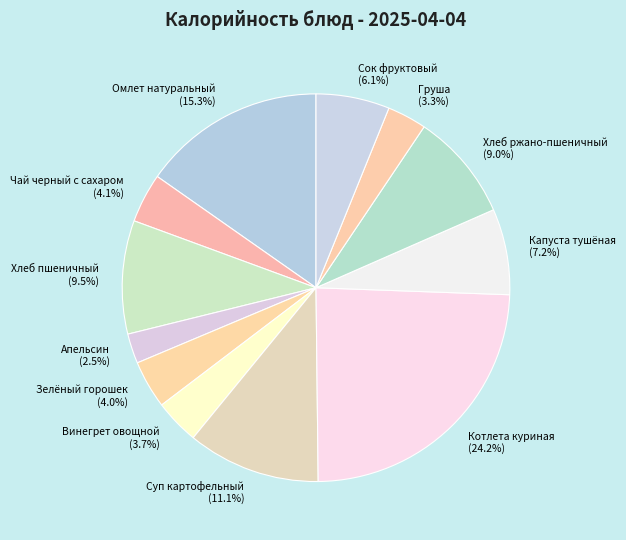

Which has a higher value, Хлеб ржано-пшеничный or Чай черный с сахаром?

Хлеб ржано-пшеничный